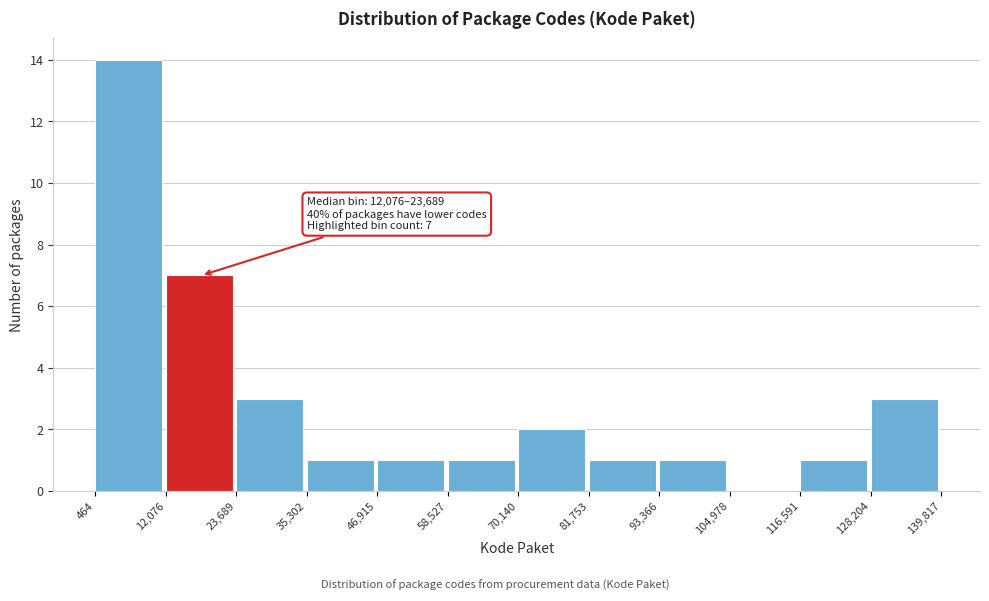

Which range on the x-axis has the tallest bar?

464 to 12,076